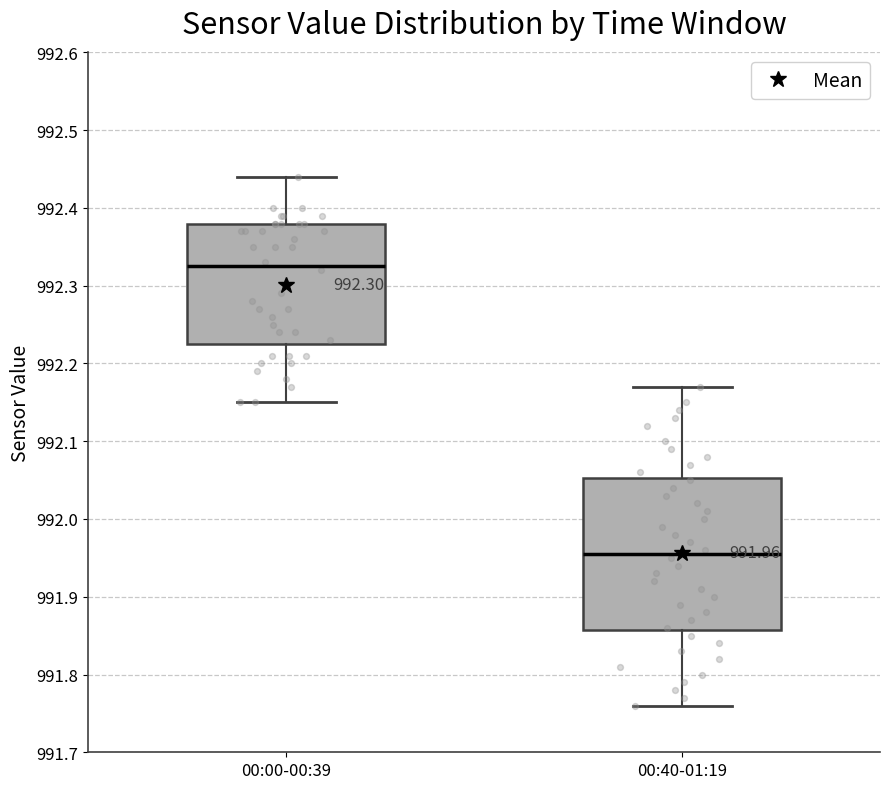

Comparing the boxes themselves (not the whiskers), which one is the tallest?

00:40-01:19